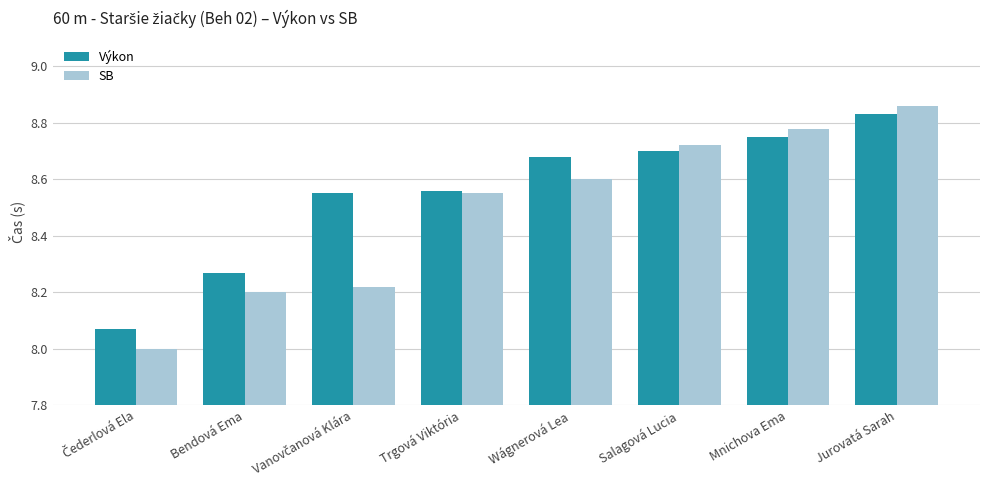

Which category has the highest value across all series?

Jurovatá Sarah